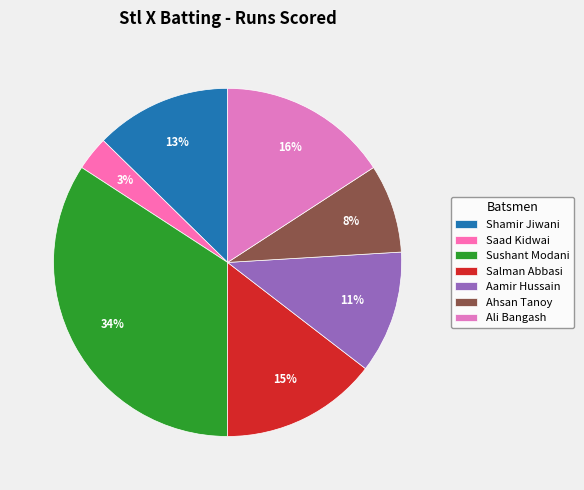

What is the ratio of the value at Shamir Jiwani to the value at Saad Kidwai?

4.0